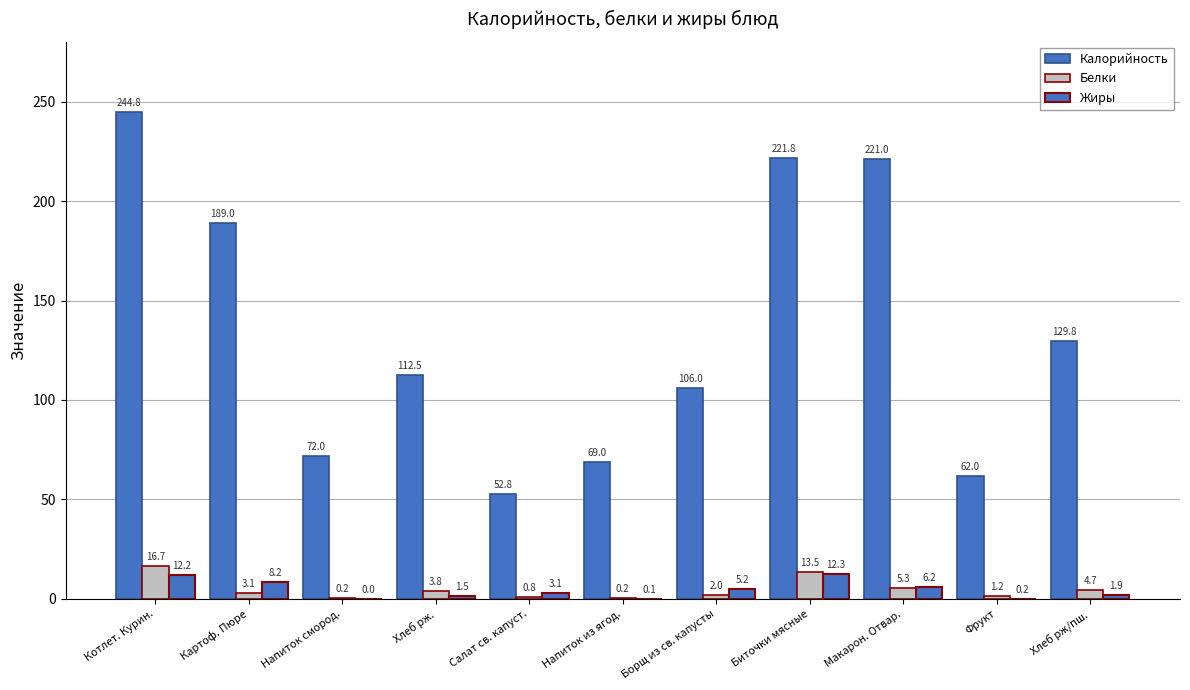

Count the number of data series in this chart.

3